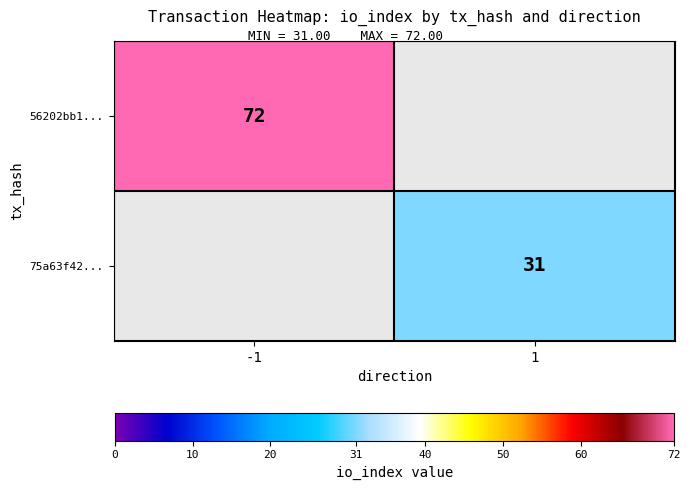

Between 1 and -1, which is larger?

-1